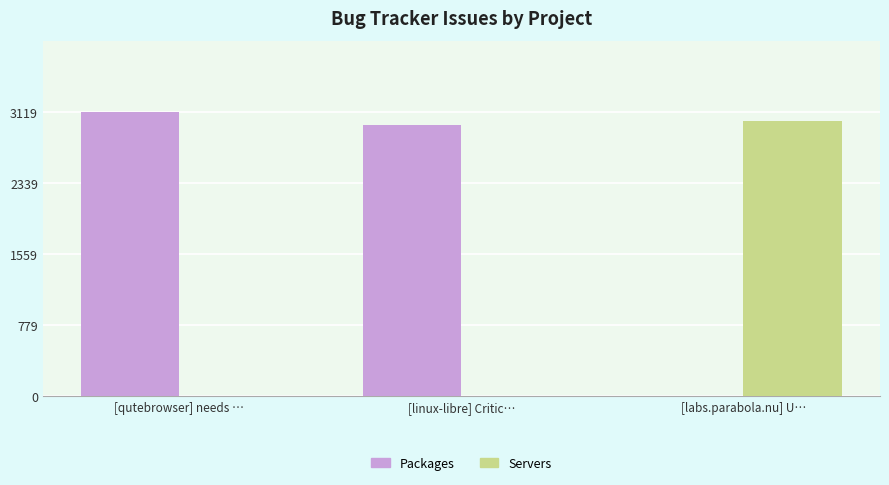

What is the total value across all series at [labs.parabola.nu] U…?

3014